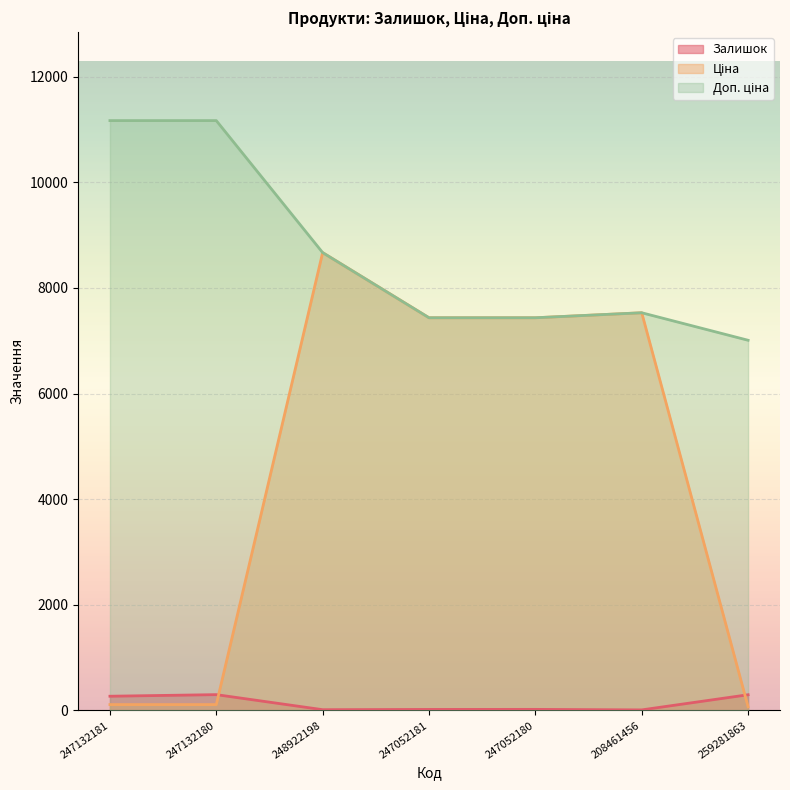

List the series in order of their overall mean, highest first.

Доп. ціна, Ціна, Залишок